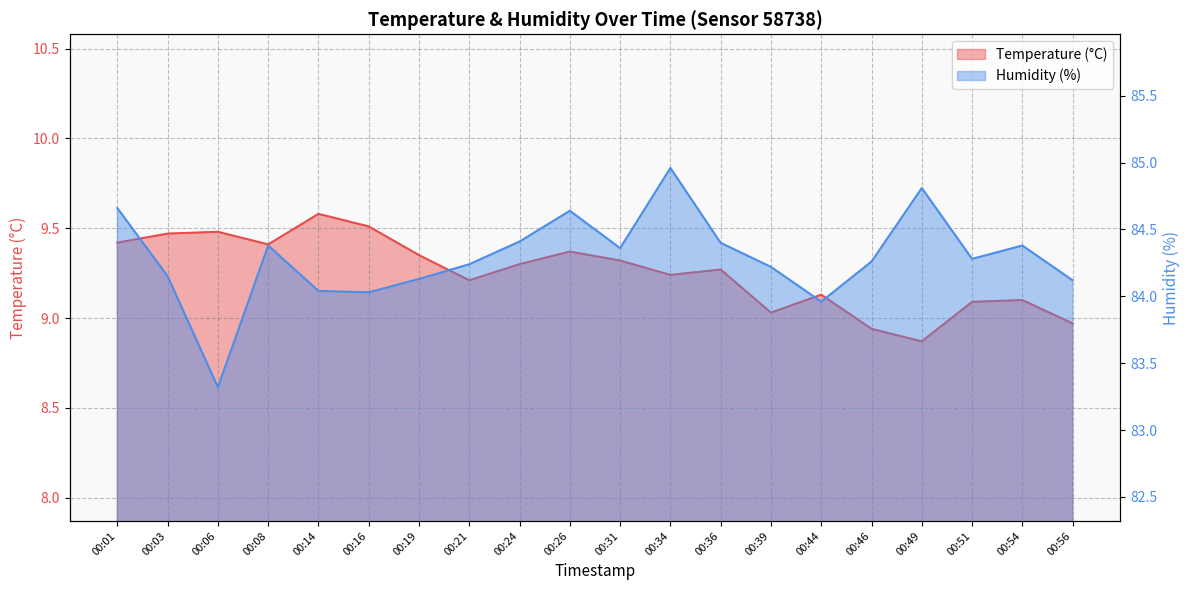

What is the smallest value displayed?

8.9